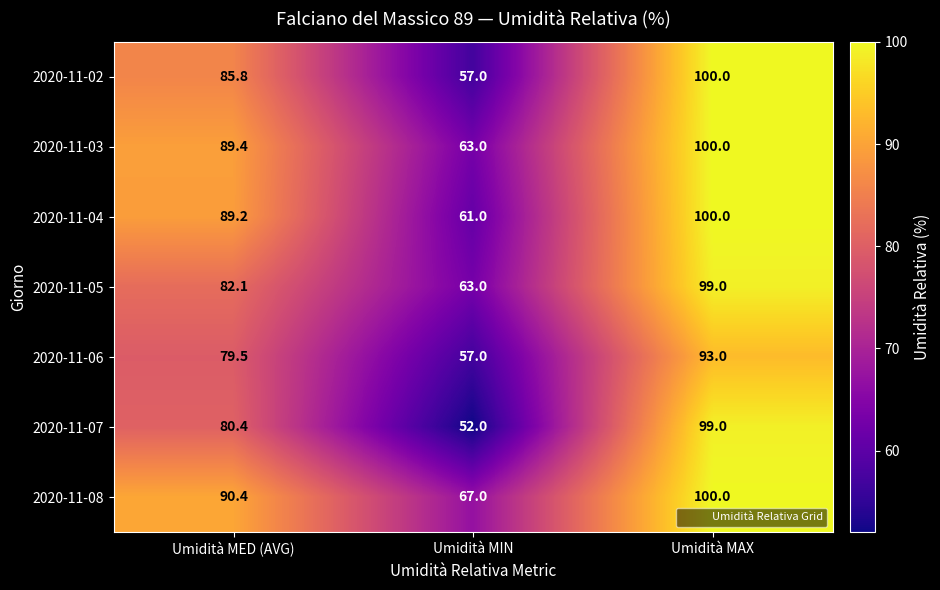

Is it true that 2020-11-04 equals 122.4 at Umidità MED (AVG)?

False